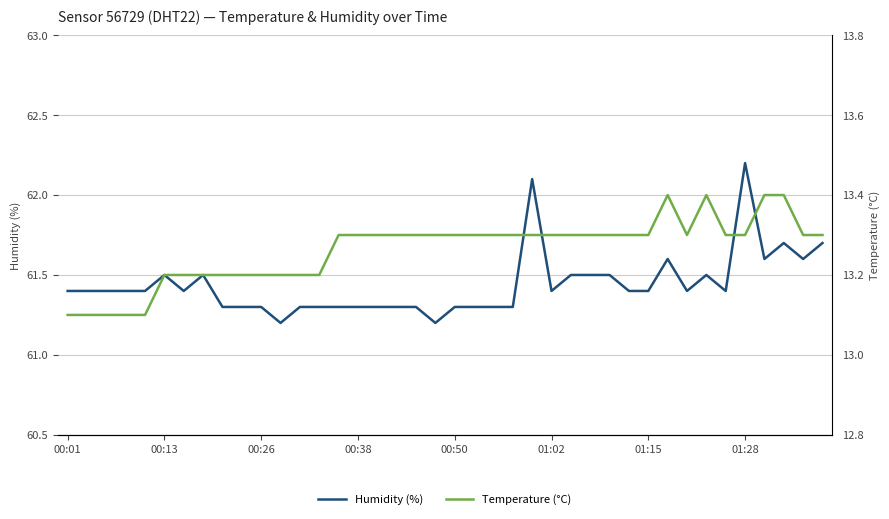

In Temperature (°C), how many points are lower than both neighbors (excluding endpoints)?

1